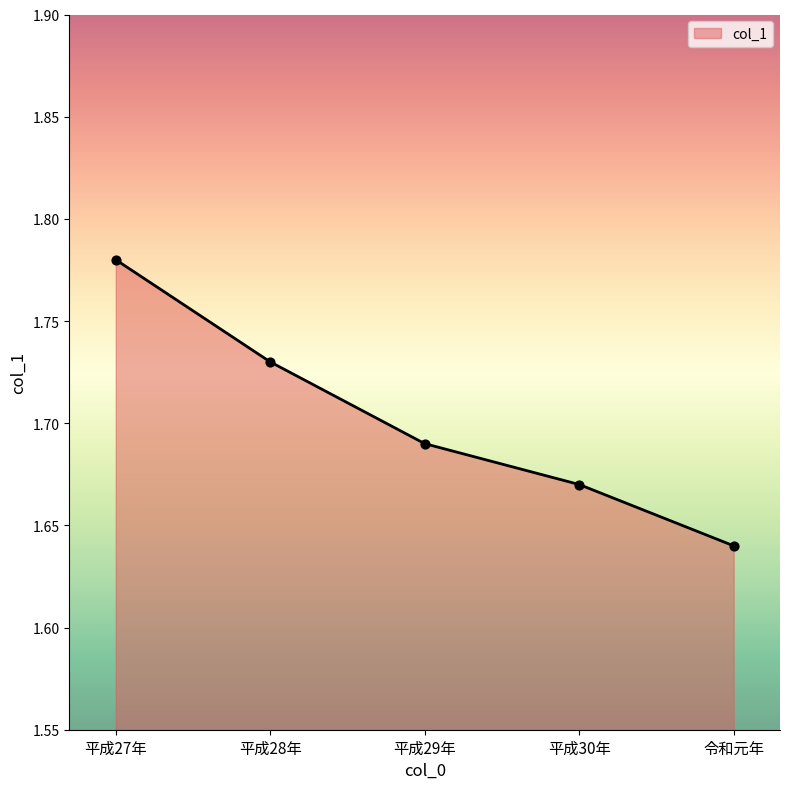

What is the change in value from 平成27年 to 令和元年?

-0.1